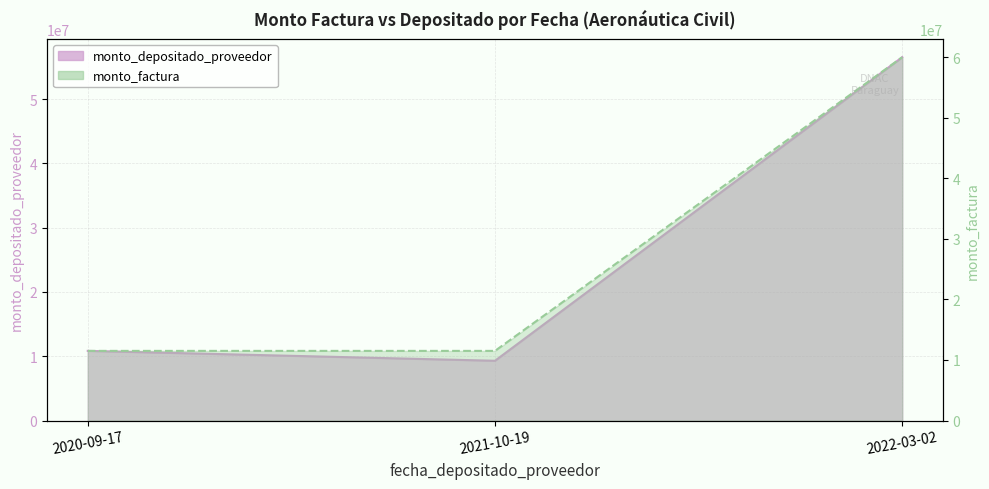

Reading left to right, list all the values displayed in this chart.

monto_depositado_proveedor: 10832163	9295345	56515636
monto_factura: 11500000	11500000	60000000